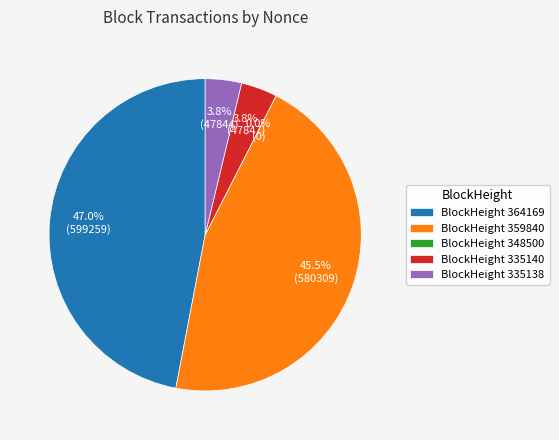

Is there any slice that represents more than half of the pie?

No